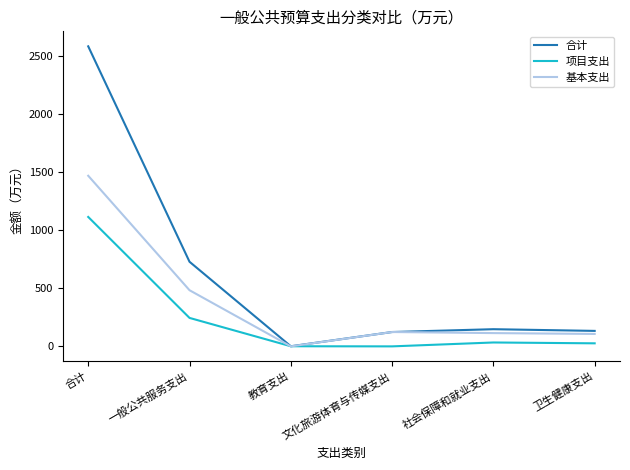

What value does the 合计 series have at 一般公共服务支出?

728.5